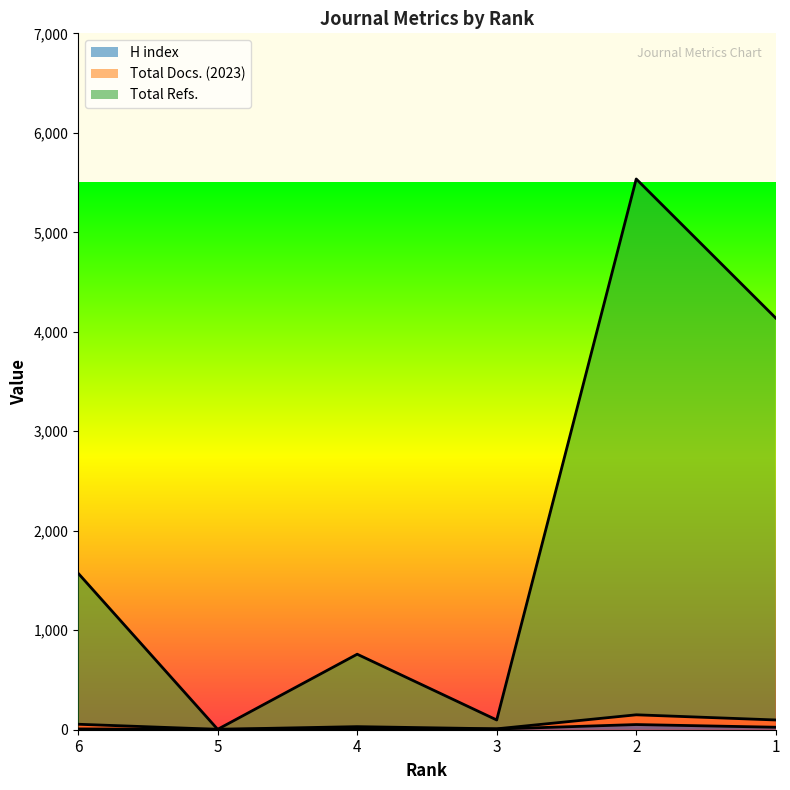

At which category is the sum across all series the highest?

2